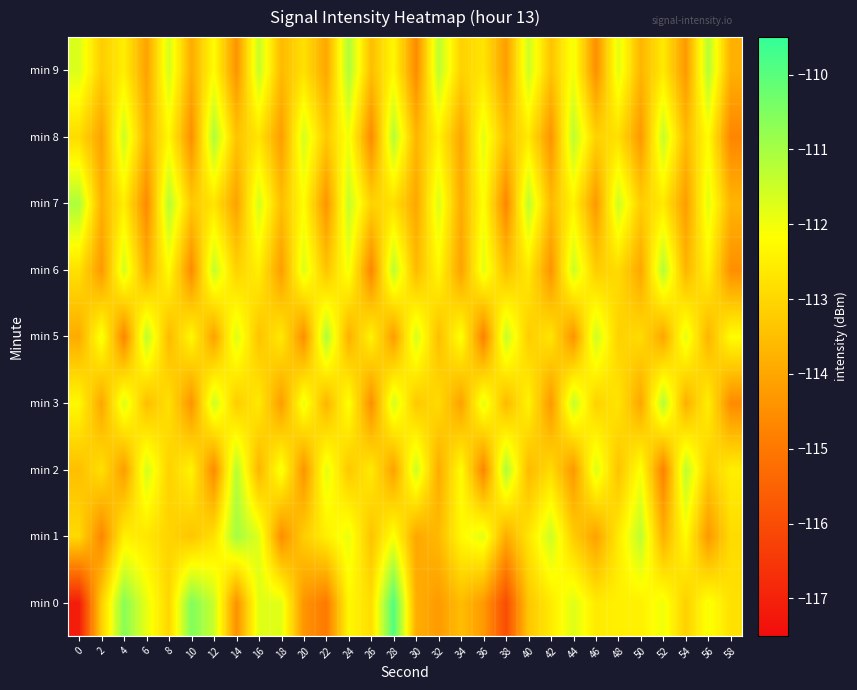

At which category is the sum across all series the highest?

28